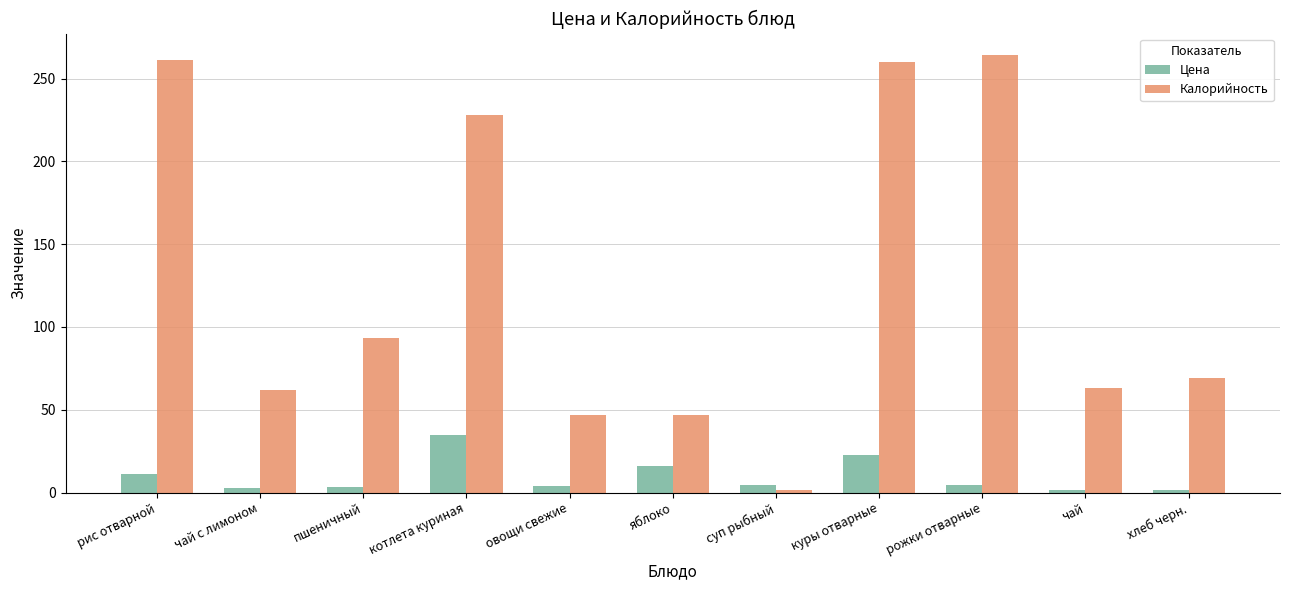

How many bars are there in each group?

2